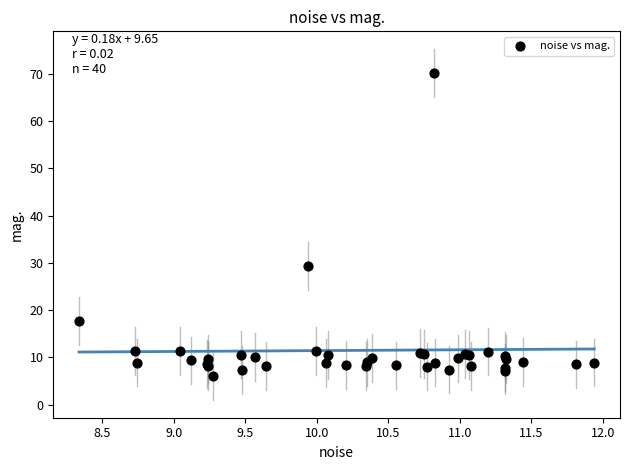

What Y value in the scatter plot is closest to 38?

29.3